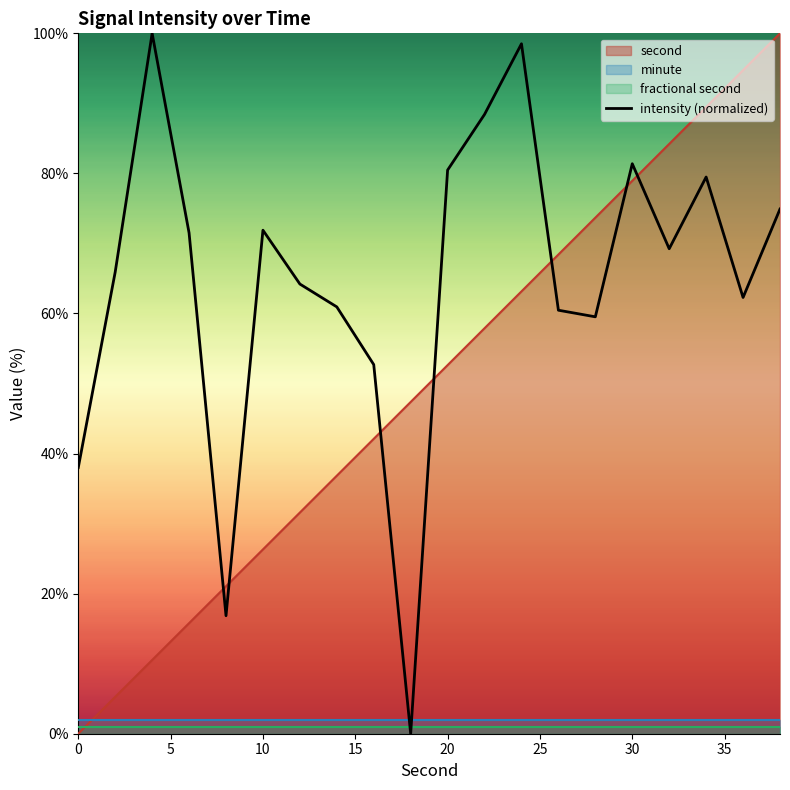

Does the chart have visible grid lines?

No